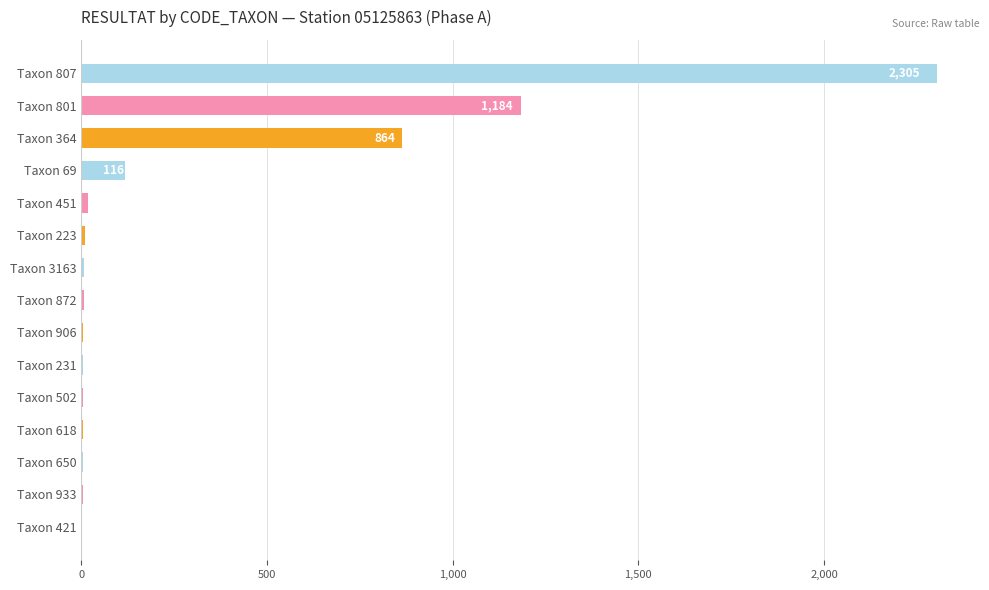

What is the sum of all values?

4536